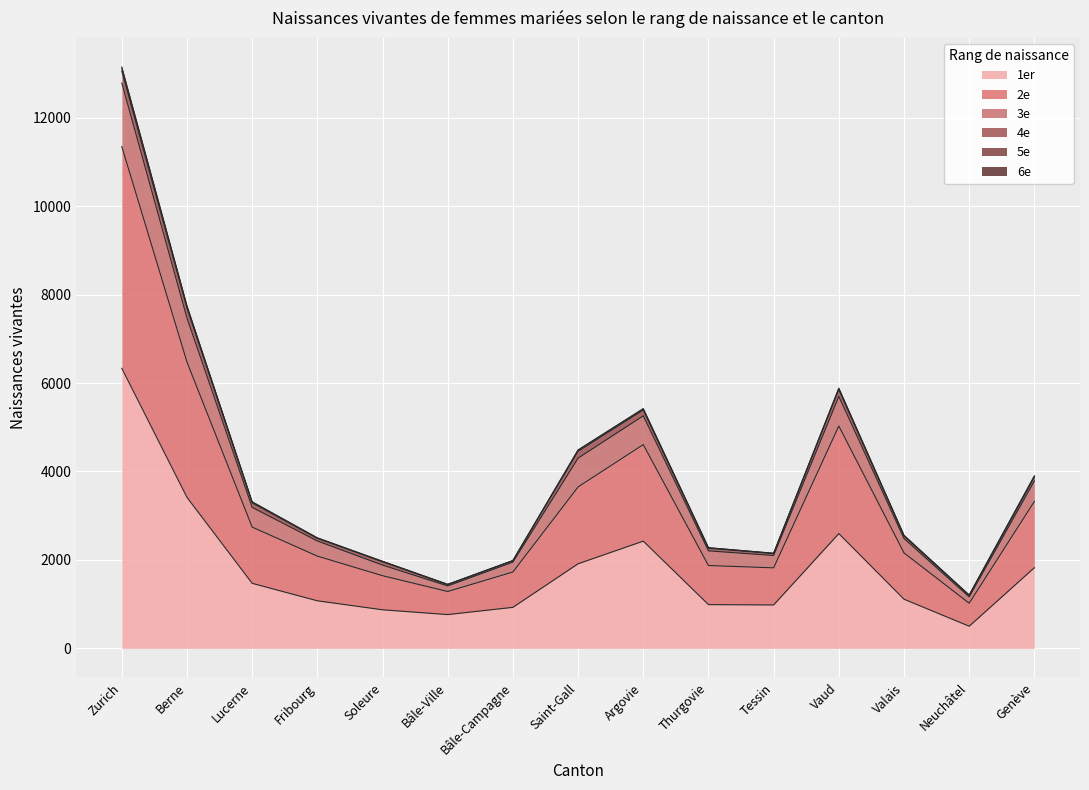

What position from the left is Soleure?

5